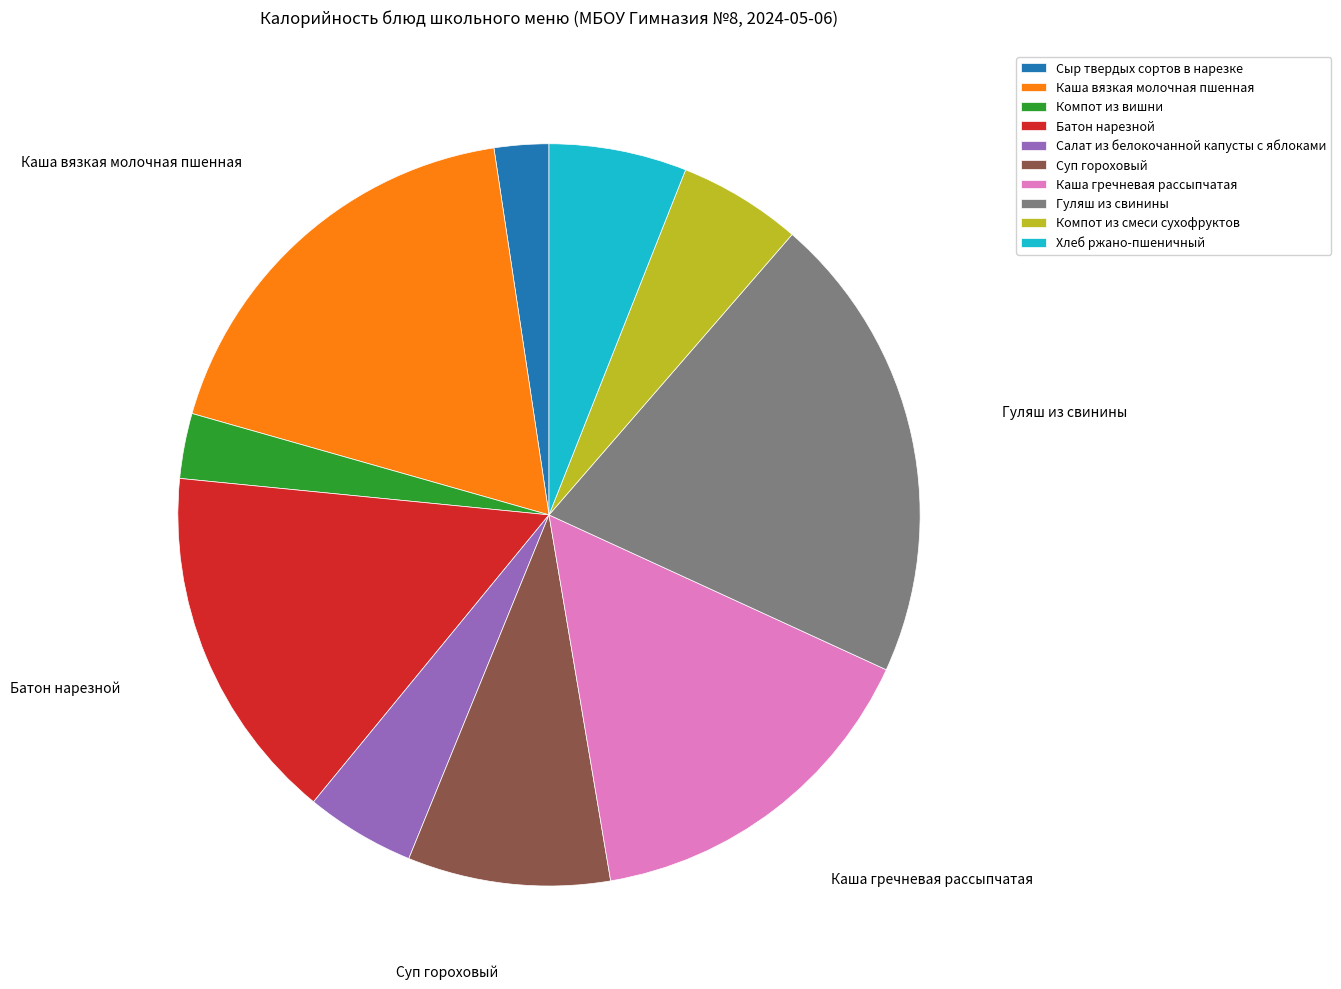

Combined, do Батон нарезной and Гуляш из свинины account for over 50%?

No